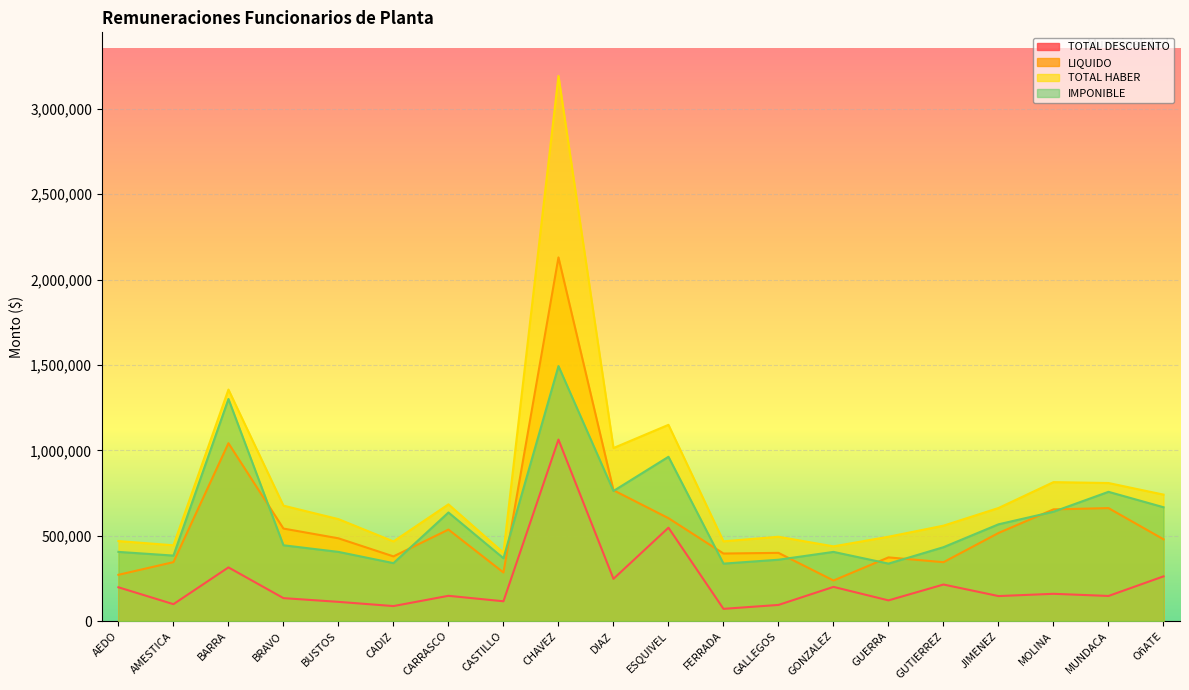

Is the value of IMPONIBLE at GUERRA greater than the value of TOTAL HABER at FERRADA?

No